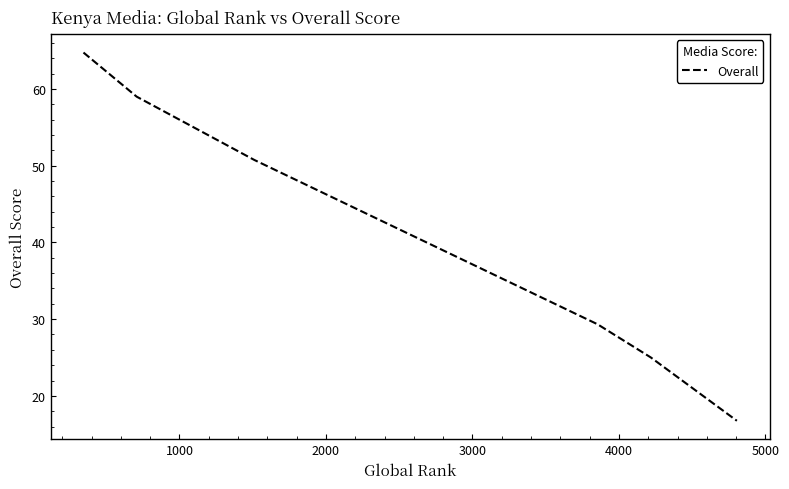

True or false: there are more than 1 points higher than both neighbors.

False